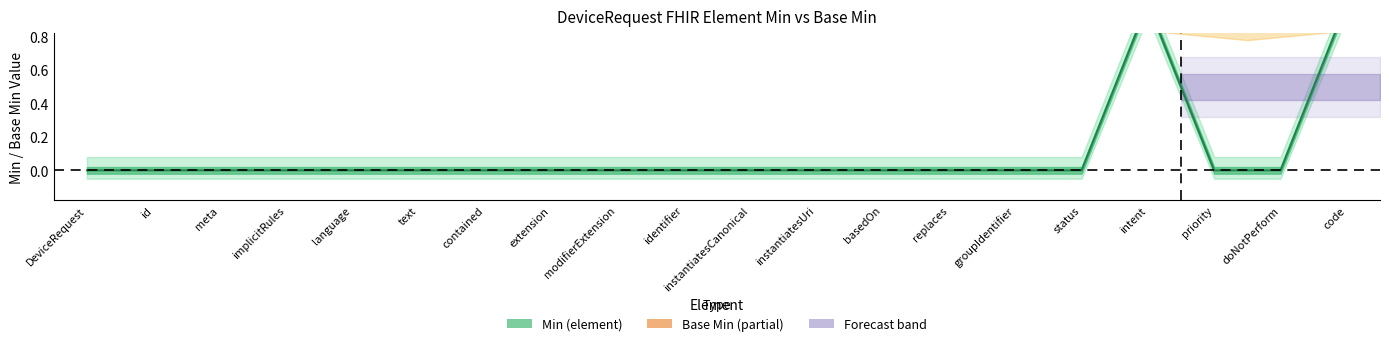

What is the greatest value displayed?

1